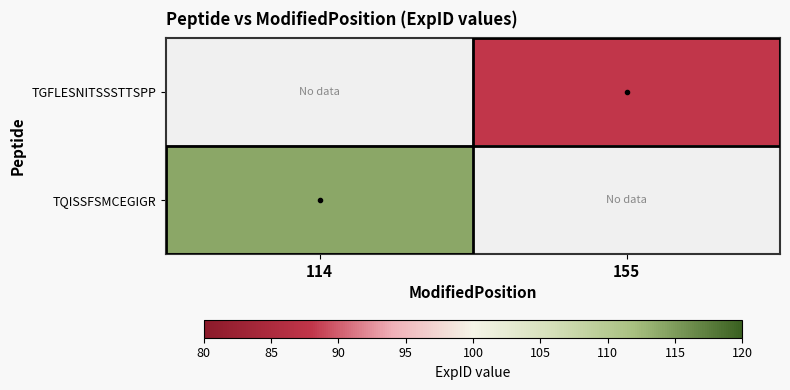

What is the minimum value shown in the chart?

88.0